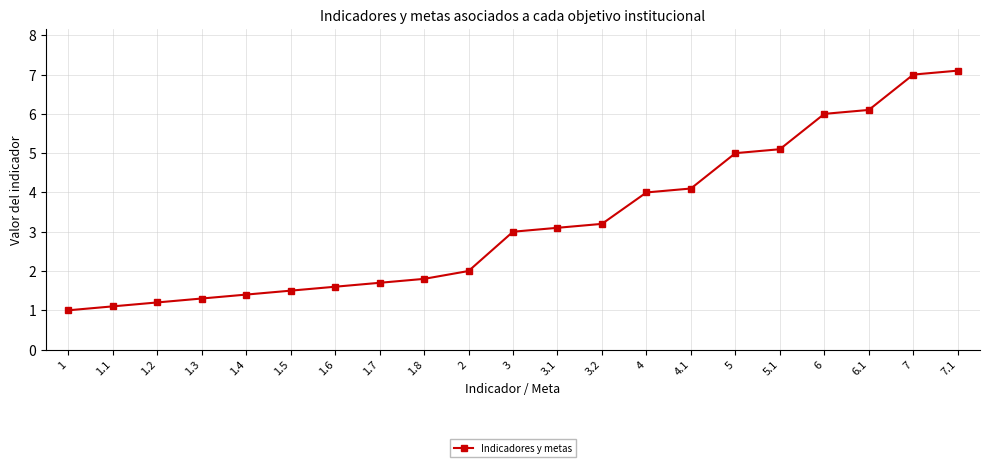

What is the difference between the values at 5.1 and 7.1?

2.0